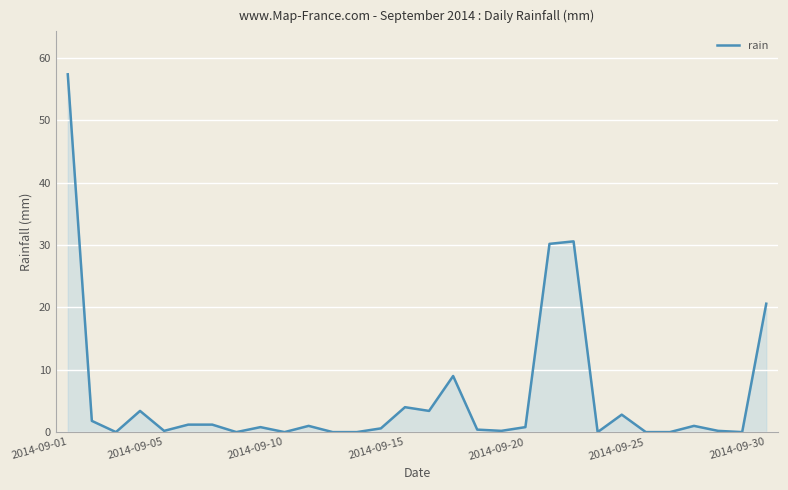

What is the maximum value shown in the chart?

57.4